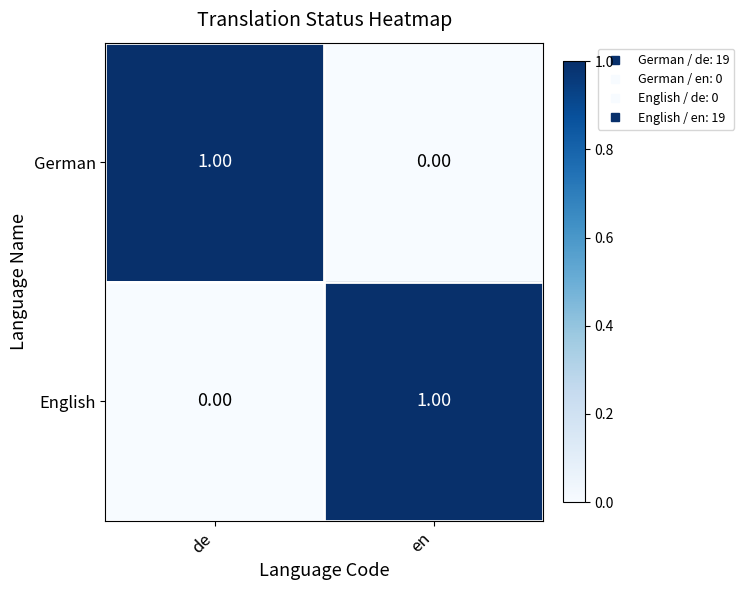

At which label is German closest to 0?

en